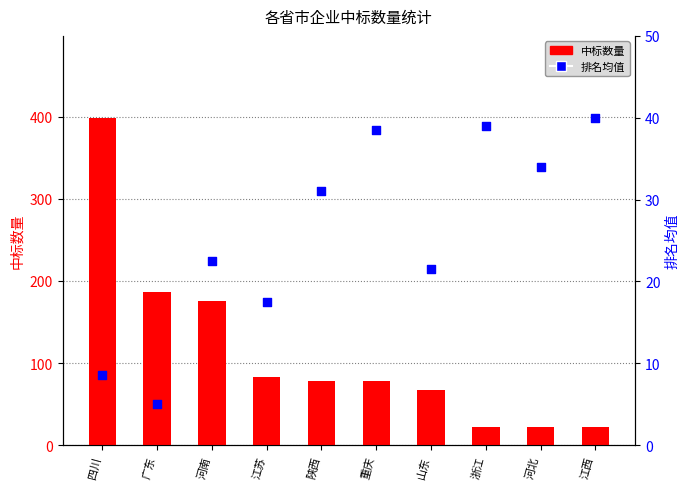

What are all the series names shown in the legend?

中标数量, 排名均值